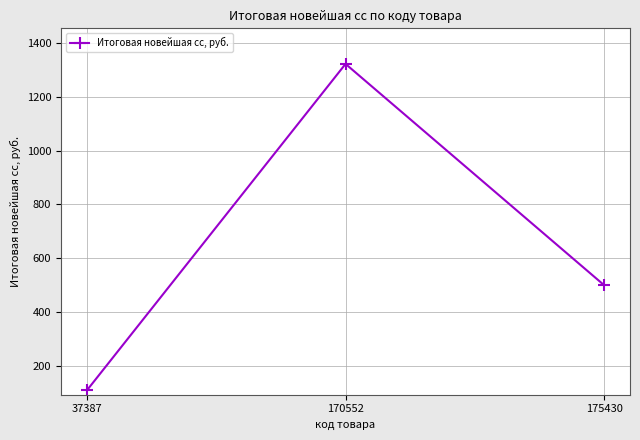

Between 37387 and 170552, which is larger?

170552